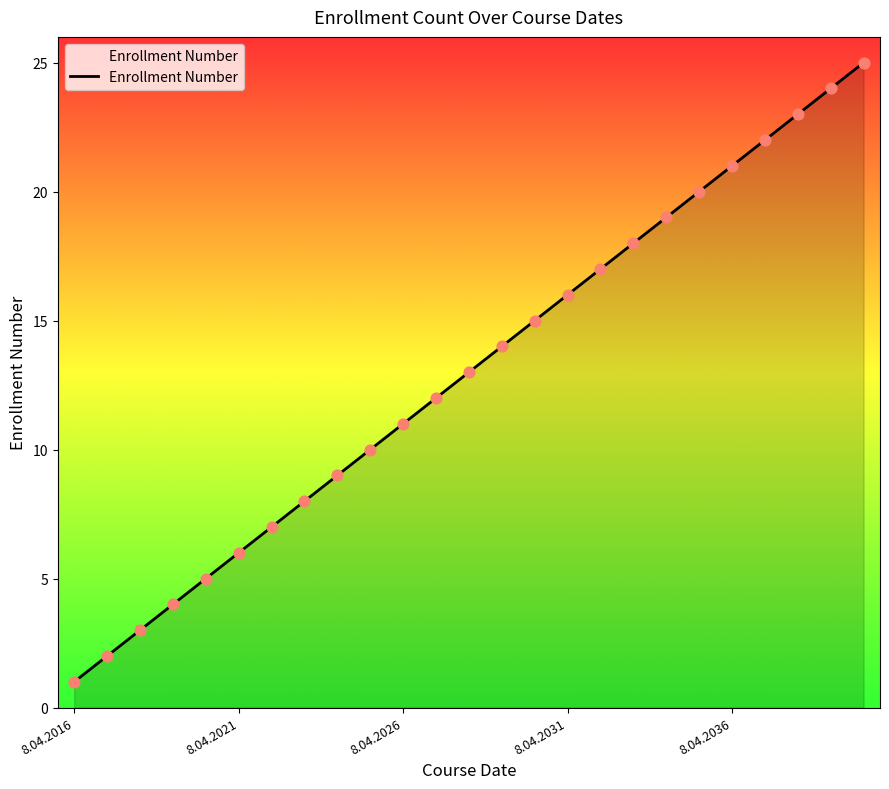

What is the greatest value displayed?

25